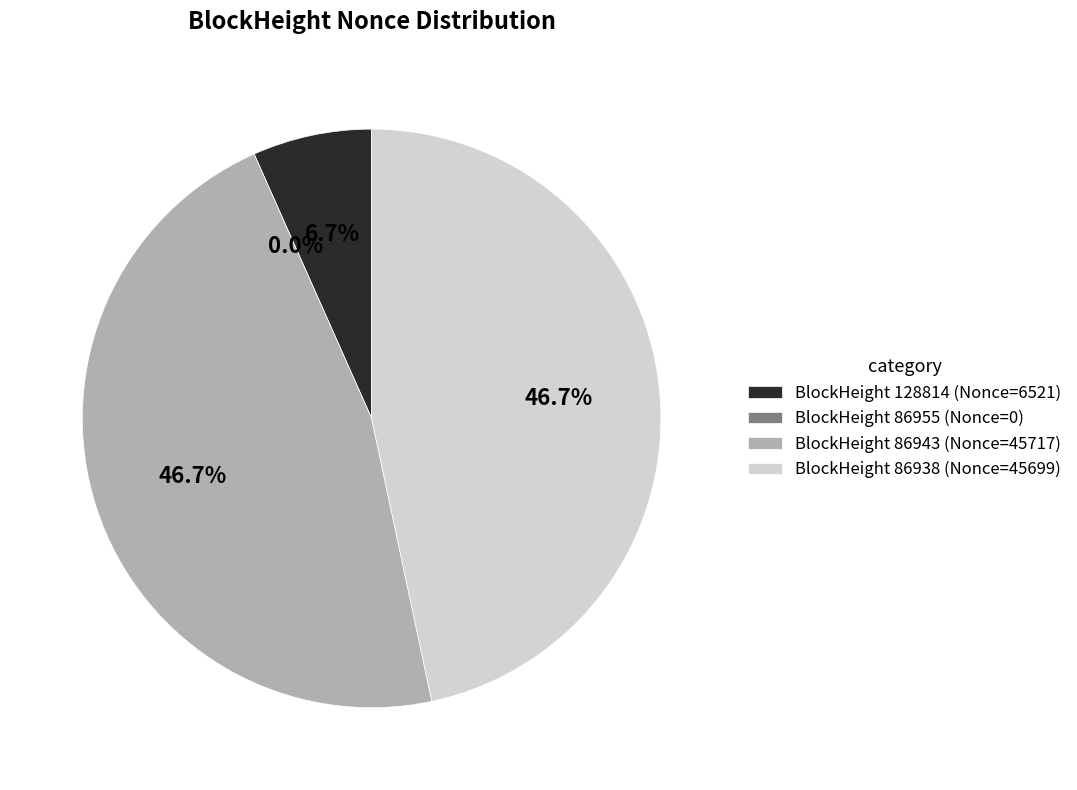

Approximately how many times larger is the value at 86943 compared to 86938?

1.0